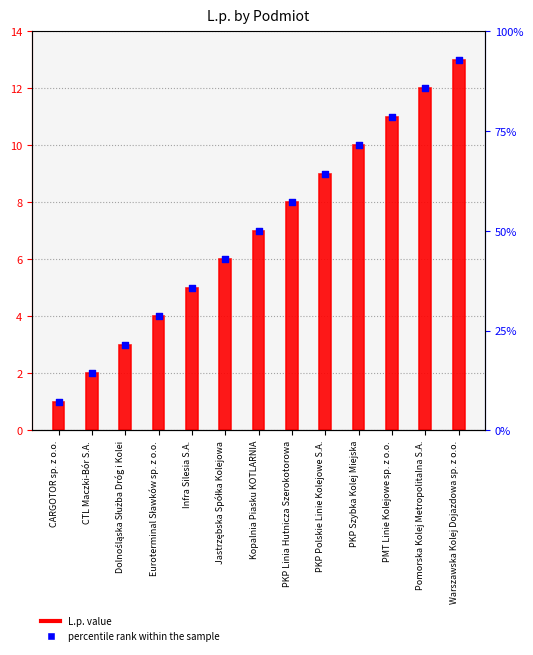

Which series has the largest Y range (max minus min)?

L.p.